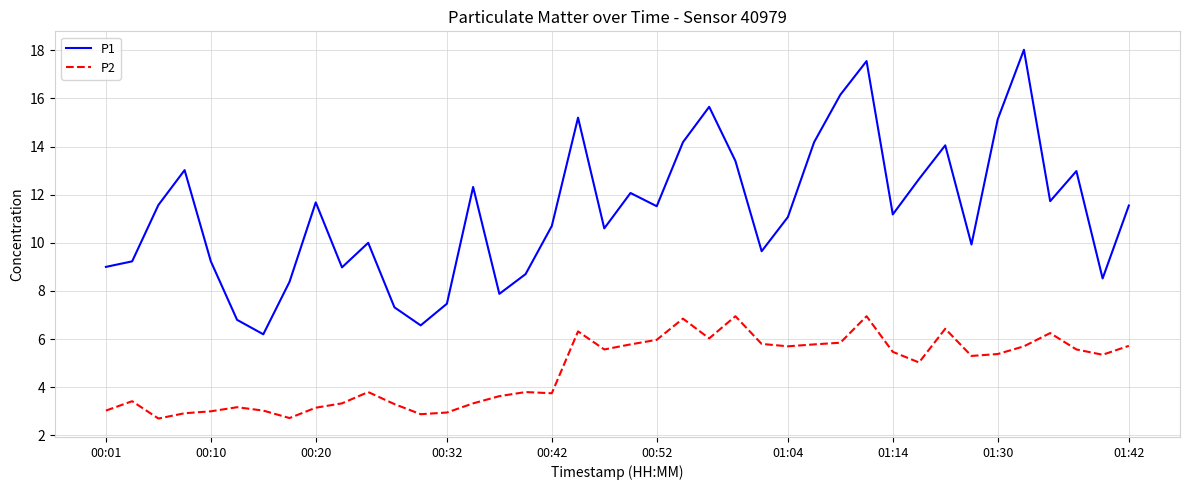

True or false: P2 and P1 cross at least once.

False